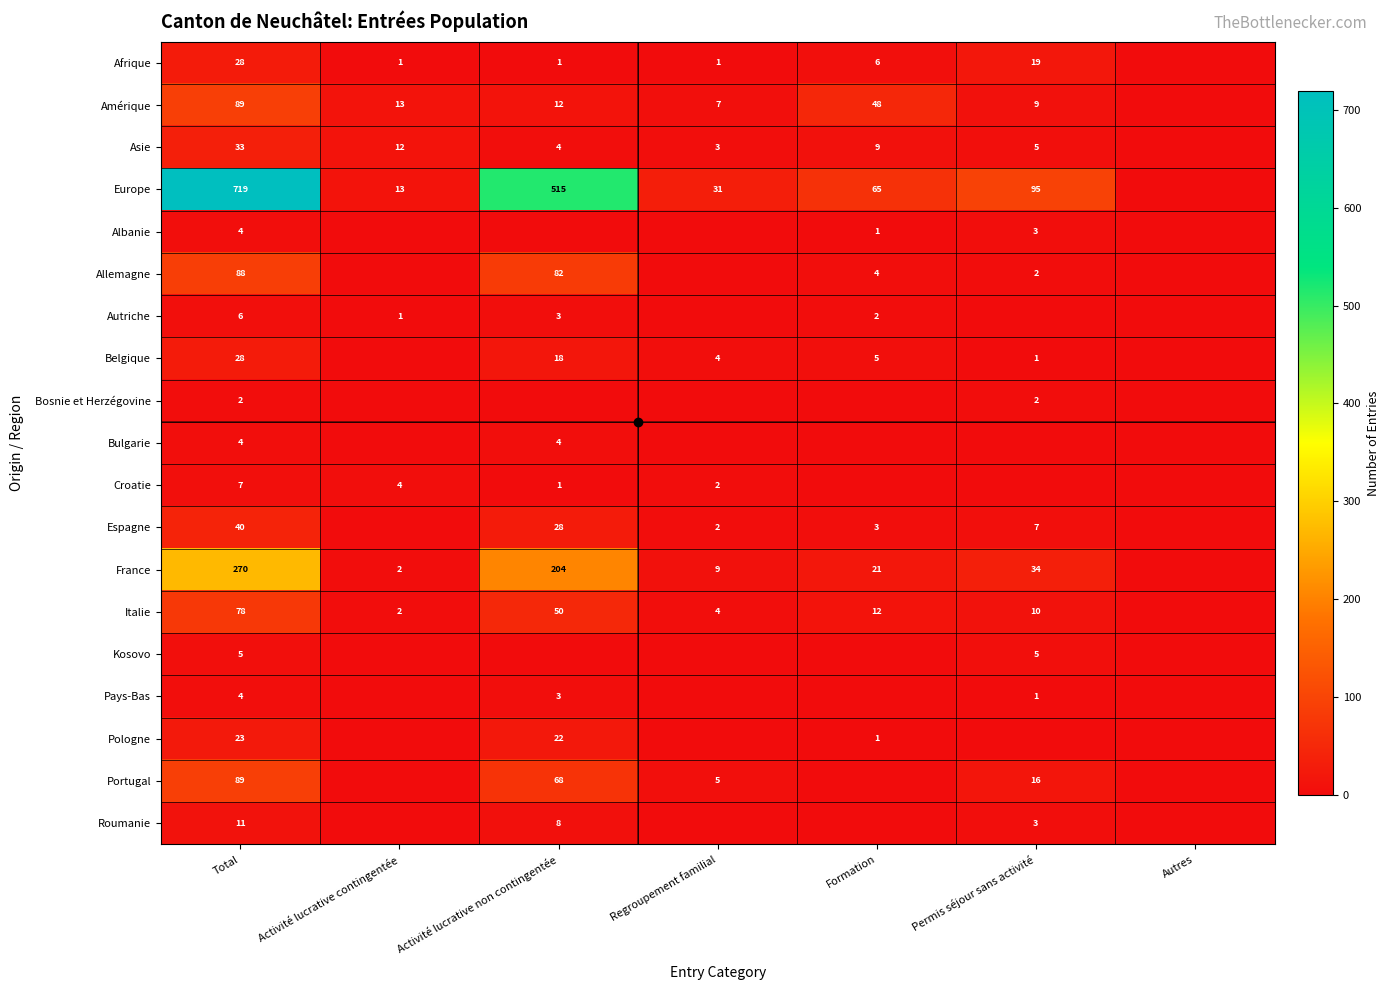

Is it true that Bulgarie equals 2 at Activité lucrative non contingentée?

False